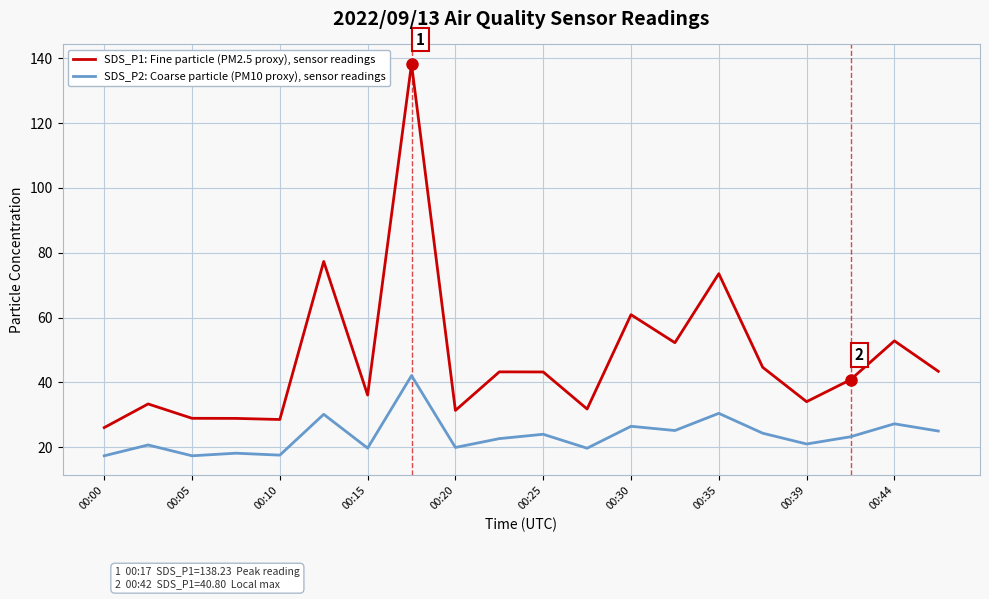

Which series has the largest range (max minus min)?

SDS_P1: Fine particle (PM2.5 proxy), sensor readings